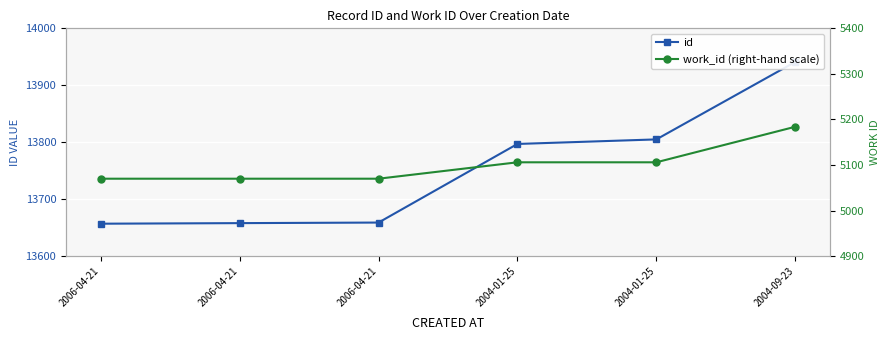

How many data points in work_id (right-hand scale) are less than 5106?

3